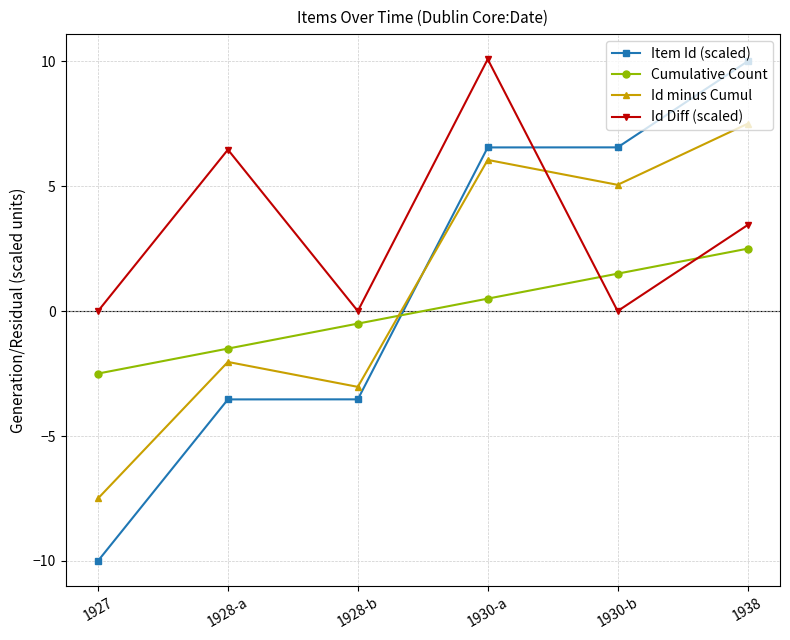

What is the lowest value of the Cumulative Count series?

-2.5